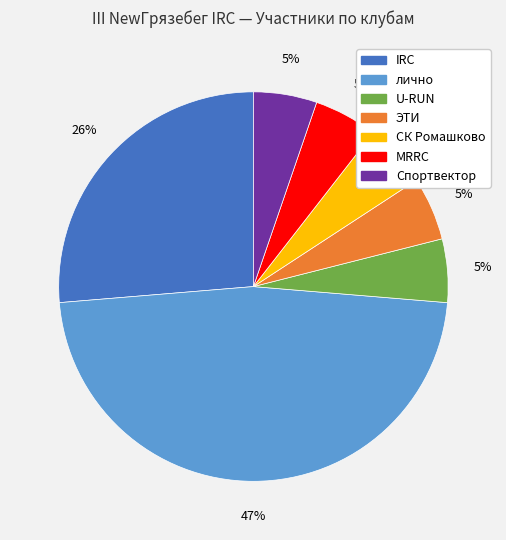

What percentage is the U-RUN slice, to the nearest percent?

5%